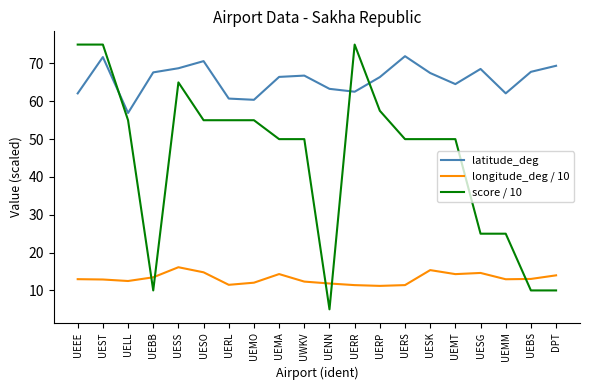

What is the total value across all series at UEBB?

91.1